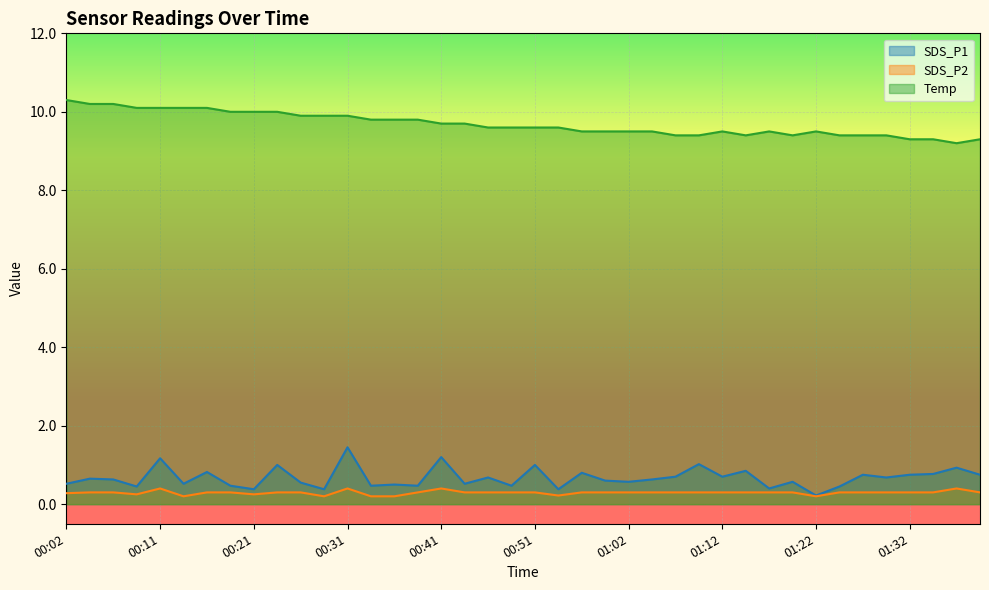

What position from the left is 00:34?

14